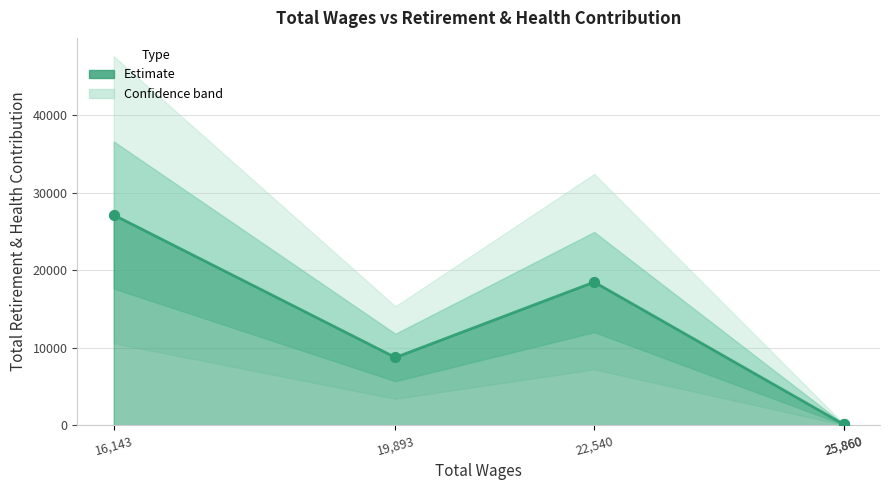

What is the change in value from 25860 to 16143?

+26977